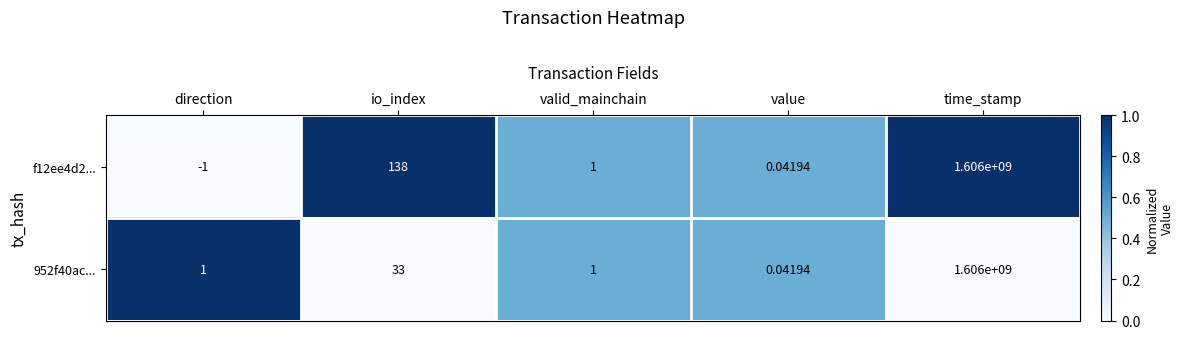

At which category is the sum across all series the highest?

time_stamp